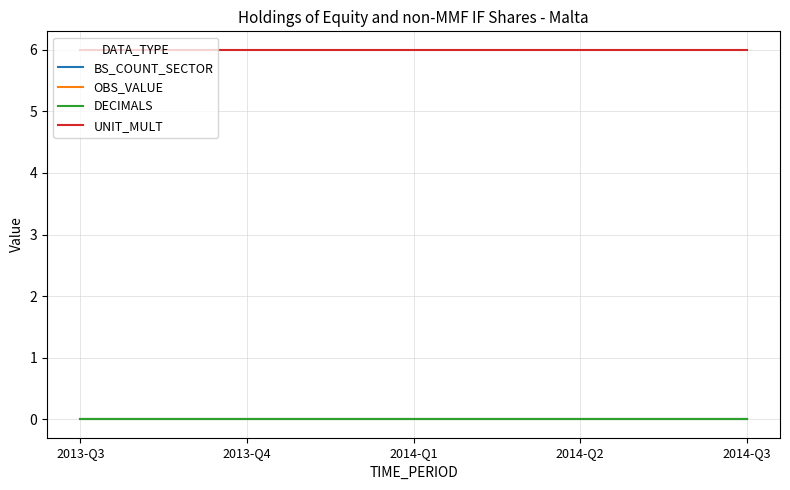

Does the chart have visible grid lines?

Yes